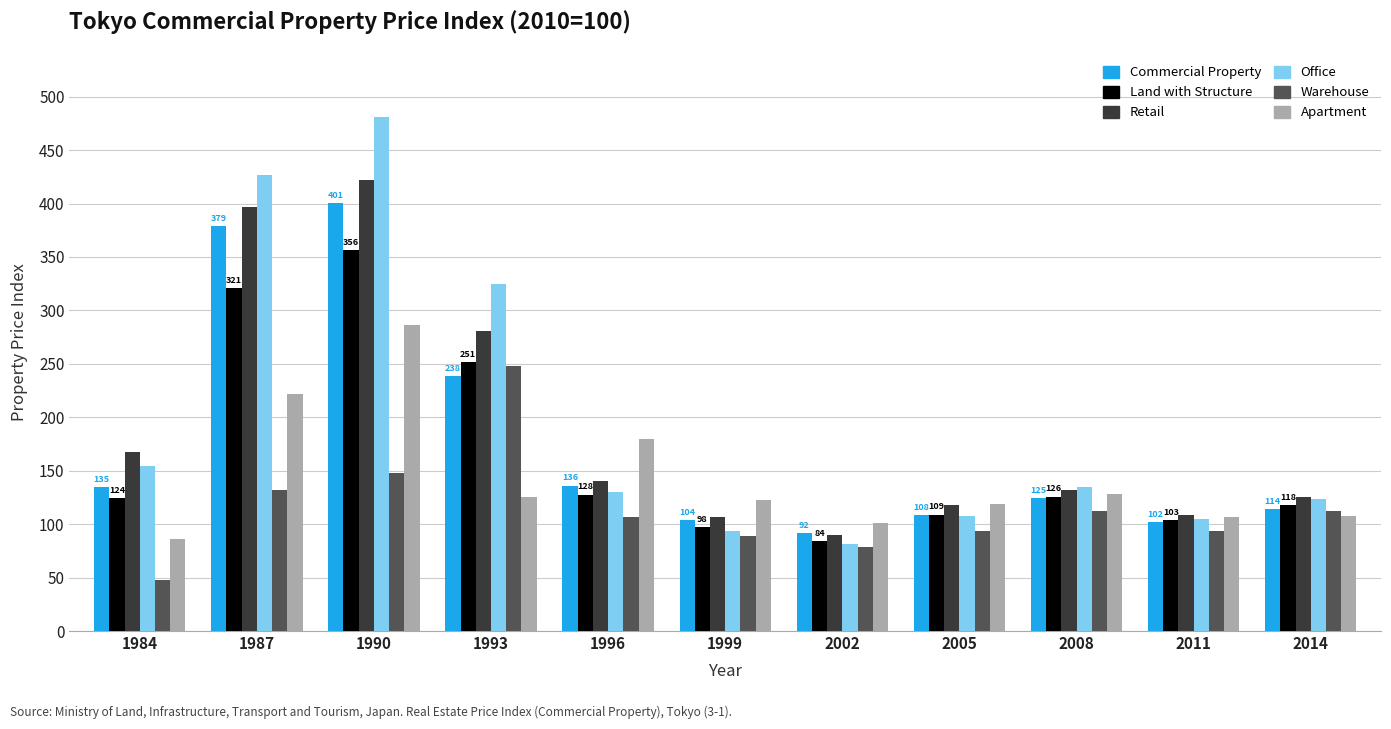

What is the sum of the Office values at 1999 and 2011?

198.1